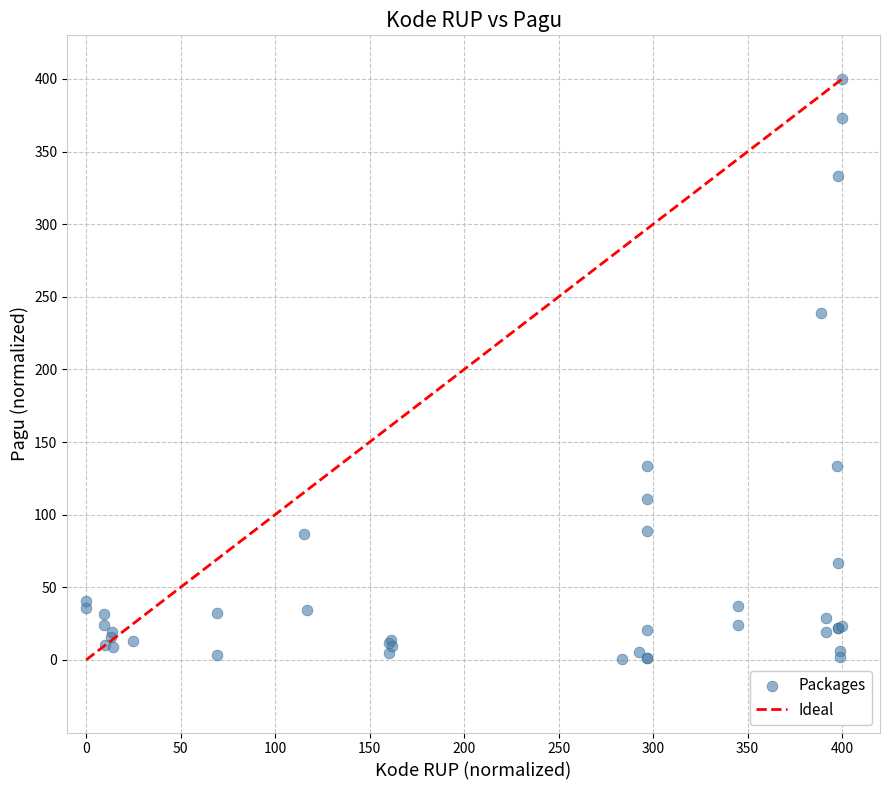

What Y value in the scatter plot is closest to 200?

238.6